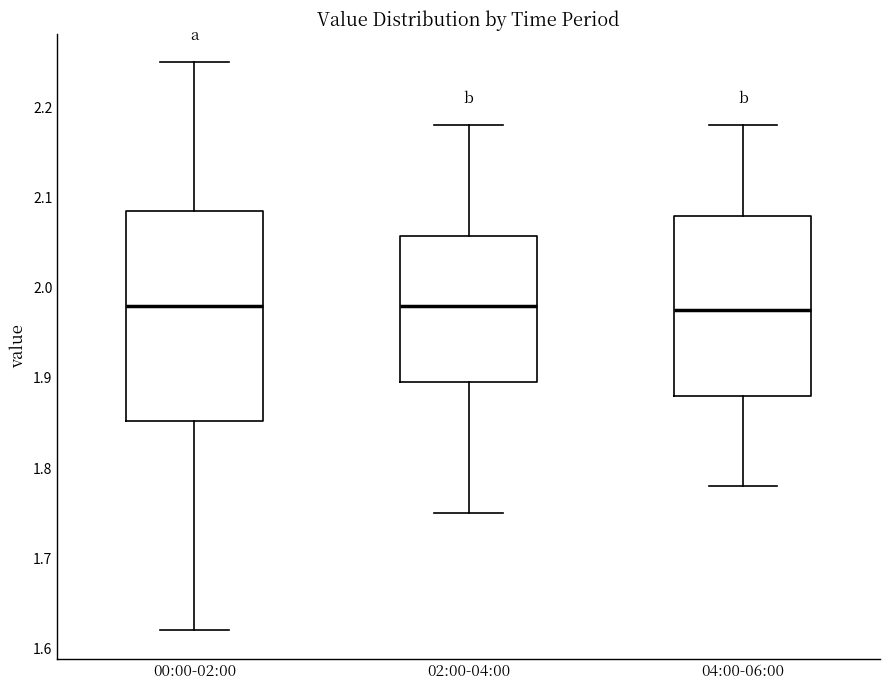

Reading left to right, read every box against the y-axis: the position of its median line, the range the box covers, and the ends of its whiskers. The values are not printed on the chart, so give them approximately, as read against the axis.

00:00-02:00: median 1.98, box 1.85 to 2.09, whiskers 1.62 to 2.25
02:00-04:00: median 1.98, box 1.90 to 2.06, whiskers 1.75 to 2.18
04:00-06:00: median 1.98, box 1.88 to 2.08, whiskers 1.78 to 2.18